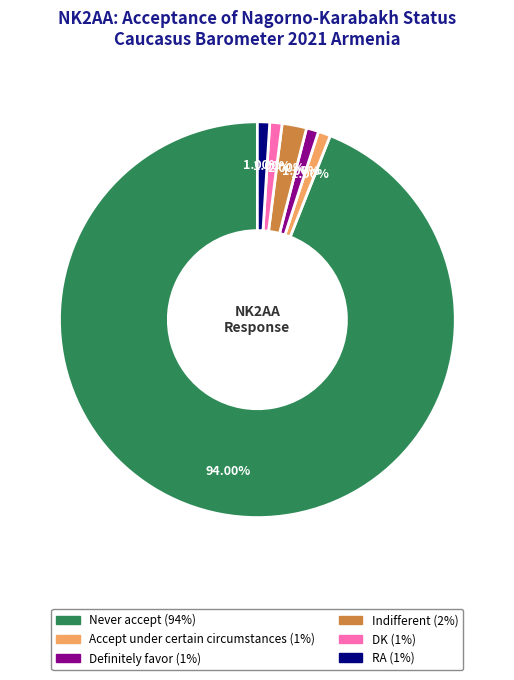

True or false: Never accept accounts for 94% of the total.

True